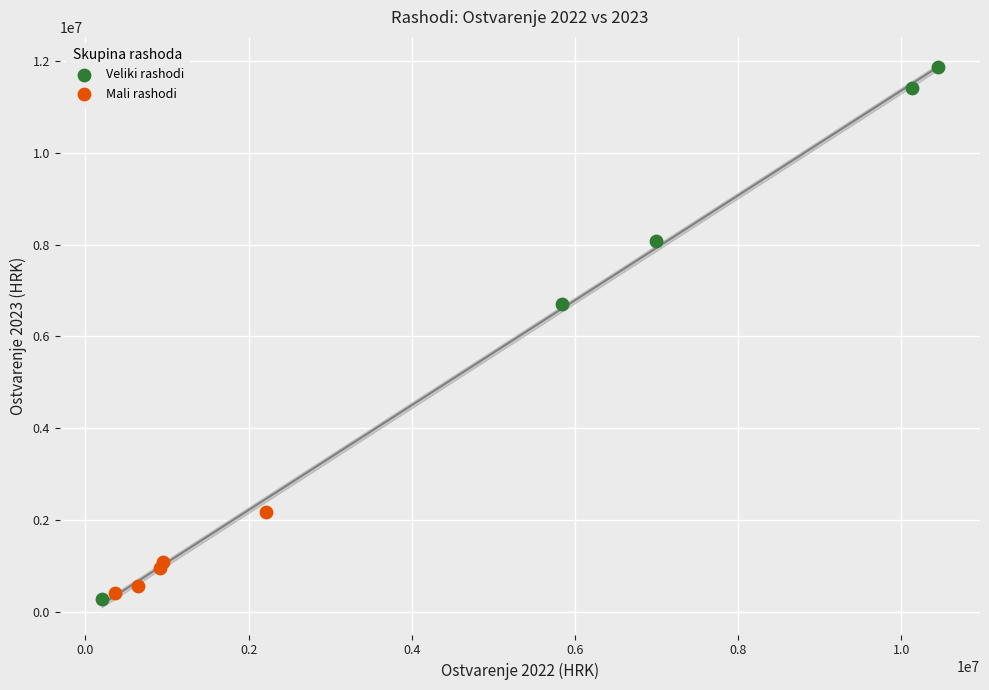

Which series has the widest spread of Y values?

Veliki rashodi